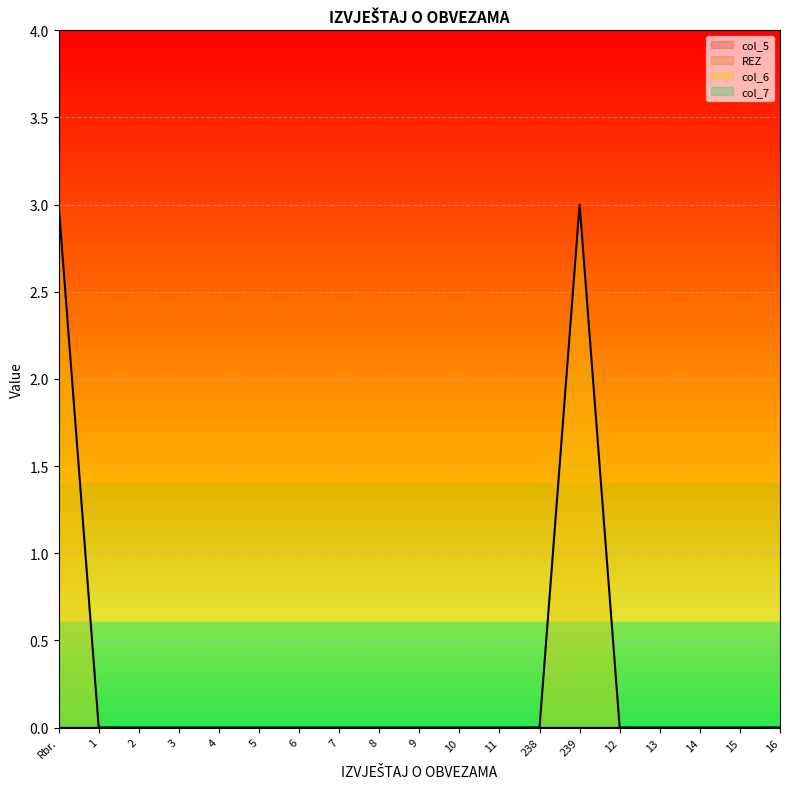

How many lines are shown in the chart?

4